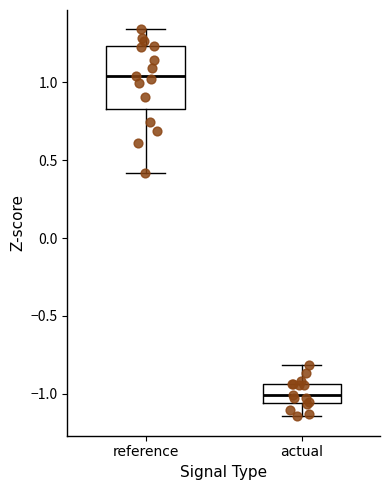

Which box has the lowest median line?

actual